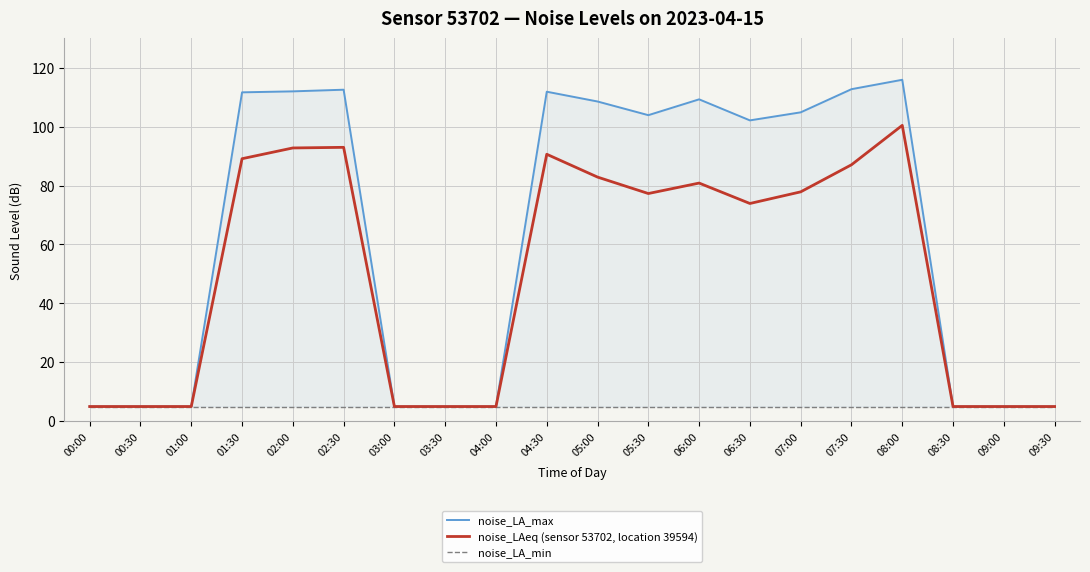

How many lines are shown in the chart?

3